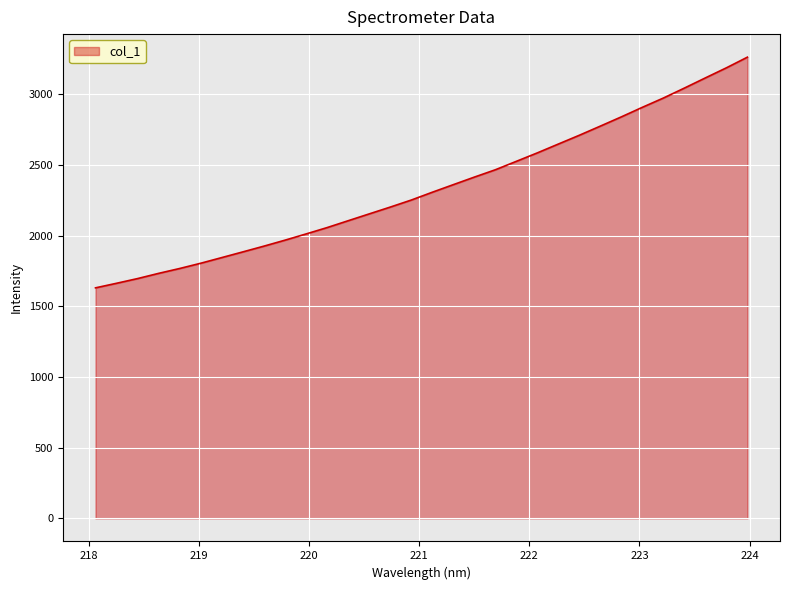

What is the average value?

2337.7